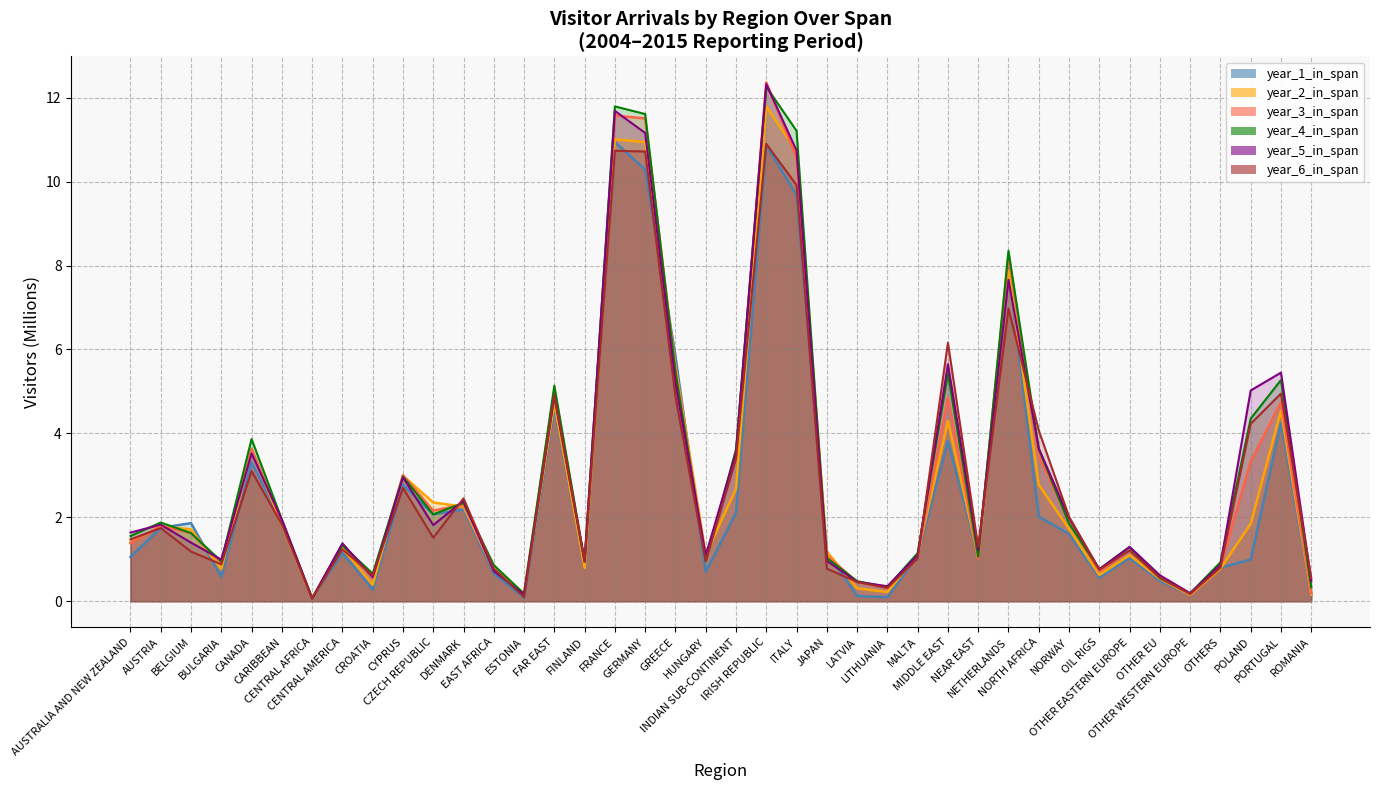

Reading left to right, transcribe all the data shown in this chart.

year_1_in_span: 1.1	1.7	1.9	0.6	3.3	1.9	0.1	1.2	0.3	2.8	2.1	2.2	0.7	0.1	4.6	0.8	10.9	10.3	5.8	0.7	2.1	10.9	9.7	1.2	0.1	0.1	1.1	3.8	1.1	7.9	2.0	1.6	0.6	1.0	0.5	0.2	0.8	1.0	4.3	0.1
year_2_in_span: 1.4	1.8	1.7	0.8	3.6	1.8	0.1	1.3	0.4	3.0	2.4	2.3	0.7	0.2	4.7	0.8	11.0	10.9	5.6	1.1	2.7	11.8	10.7	1.2	0.3	0.2	1.1	4.3	1.1	7.9	2.8	1.7	0.6	1.1	0.5	0.2	0.8	1.8	4.5	0.2
year_3_in_span: 1.4	1.8	1.6	0.9	3.6	1.9	0.1	1.4	0.6	3.0	2.2	2.3	0.8	0.2	5.0	0.9	11.6	11.5	5.5	1.0	3.5	12.4	10.6	1.1	0.5	0.3	1.1	4.8	1.0	8.3	3.5	1.9	0.7	1.2	0.5	0.2	0.8	3.3	4.7	0.2
year_4_in_span: 1.6	1.9	1.6	1.0	3.9	1.9	0.1	1.3	0.7	3.0	2.1	2.3	0.9	0.2	5.1	0.9	11.8	11.6	5.5	1.0	3.6	12.3	11.2	1.0	0.5	0.3	1.1	5.4	1.1	8.4	3.6	1.9	0.8	1.3	0.6	0.2	0.9	4.4	5.3	0.3
year_5_in_span: 1.6	1.8	1.4	1.0	3.5	1.9	0.1	1.4	0.6	3.0	1.8	2.4	0.7	0.2	4.9	1.0	11.7	11.2	5.2	1.1	3.5	12.3	10.7	1.0	0.5	0.4	1.1	5.7	1.2	7.7	3.6	2.0	0.8	1.3	0.6	0.2	0.9	5.0	5.4	0.5
year_6_in_span: 1.5	1.7	1.2	0.9	3.1	1.8	0.1	1.2	0.6	2.7	1.5	2.5	0.8	0.1	4.9	0.9	10.7	10.7	4.9	1.0	3.4	10.9	9.9	0.8	0.5	0.3	1.0	6.2	1.3	7.0	4.1	2.0	0.8	1.2	0.6	0.2	0.8	4.2	4.9	0.6